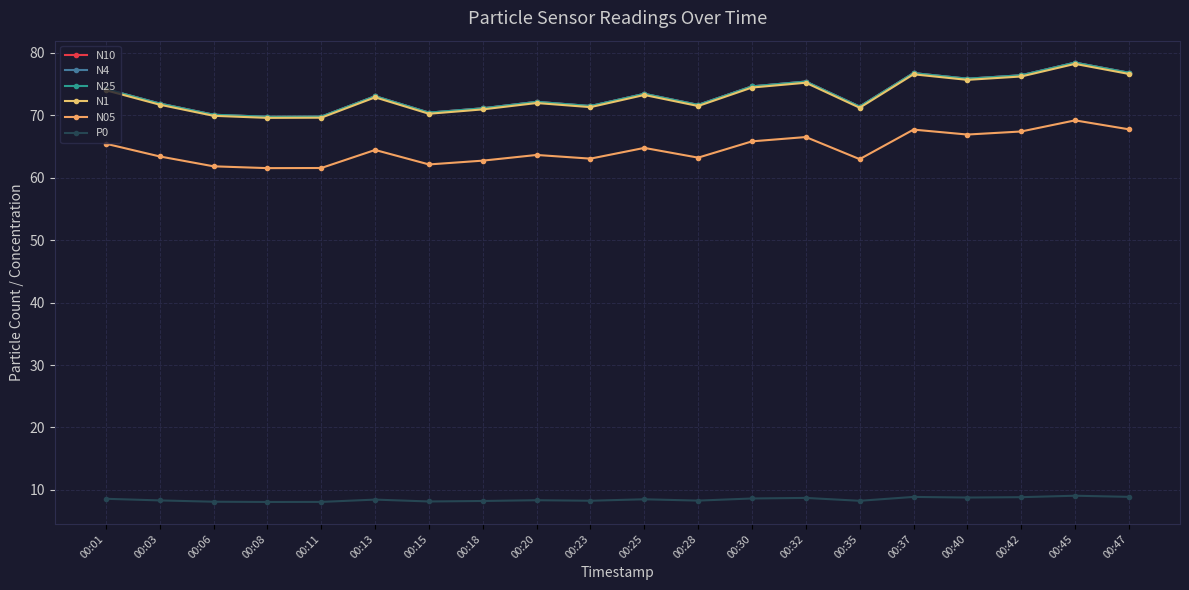

How many categories are shown in the chart?

20